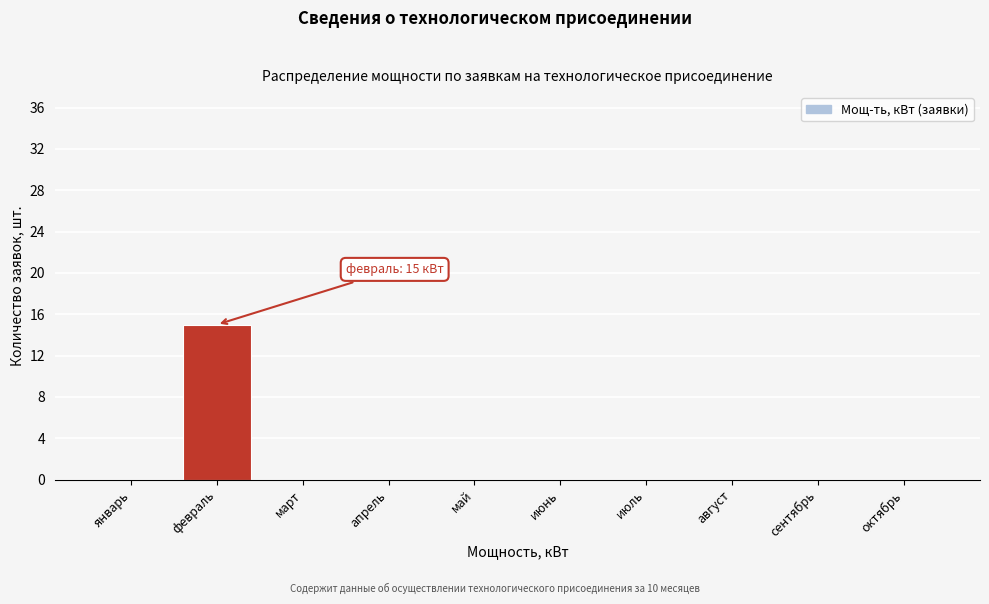

Reading right to left, transcribe all the data shown in this chart.

октябрь=0	сентябрь=0	август=0	июль=0	июнь=0	май=0	апрель=0	март=0	февраль=15	январь=0